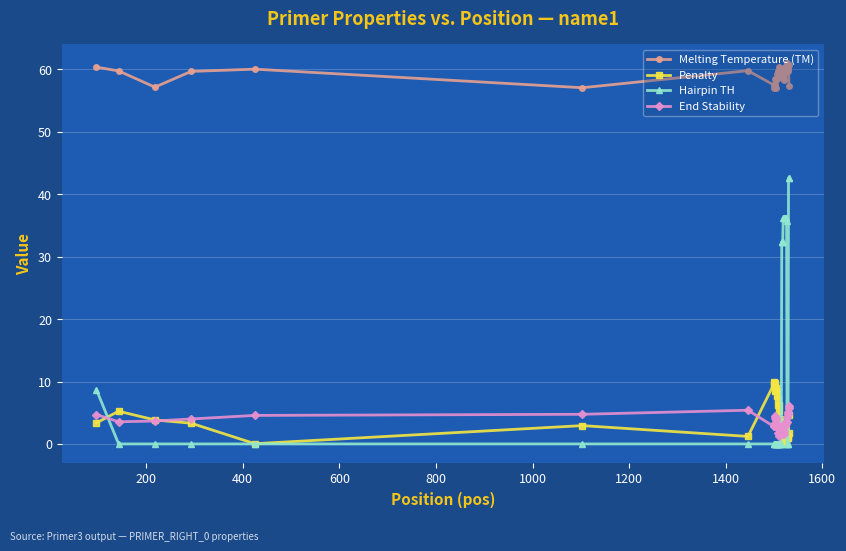

What is the difference between the maximum and minimum values in the Melting Temperature (TM) series?

4.0